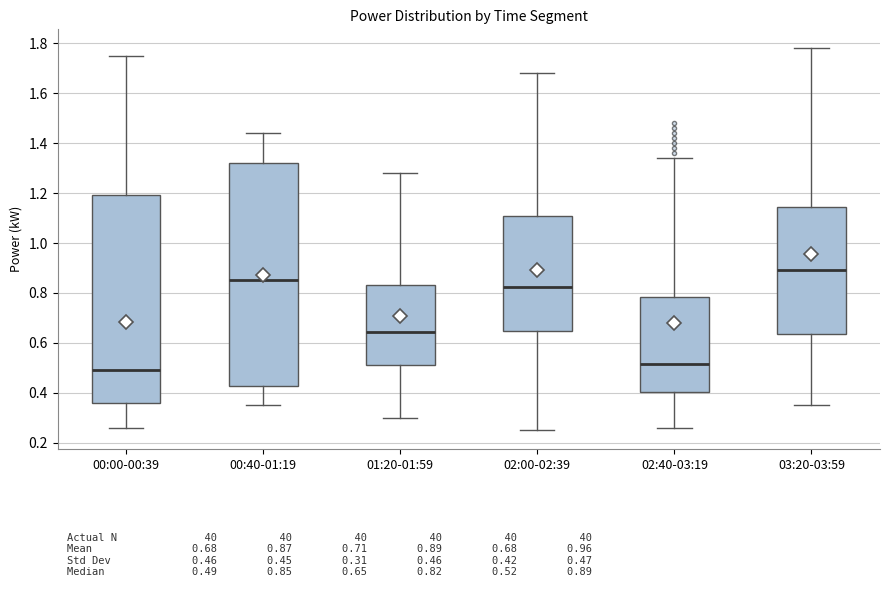

Where does the upper whisker of the box for 03:20-03:59 end on the y-axis? The values are not printed on the chart, so give them approximately, as read against the axis.

1.78